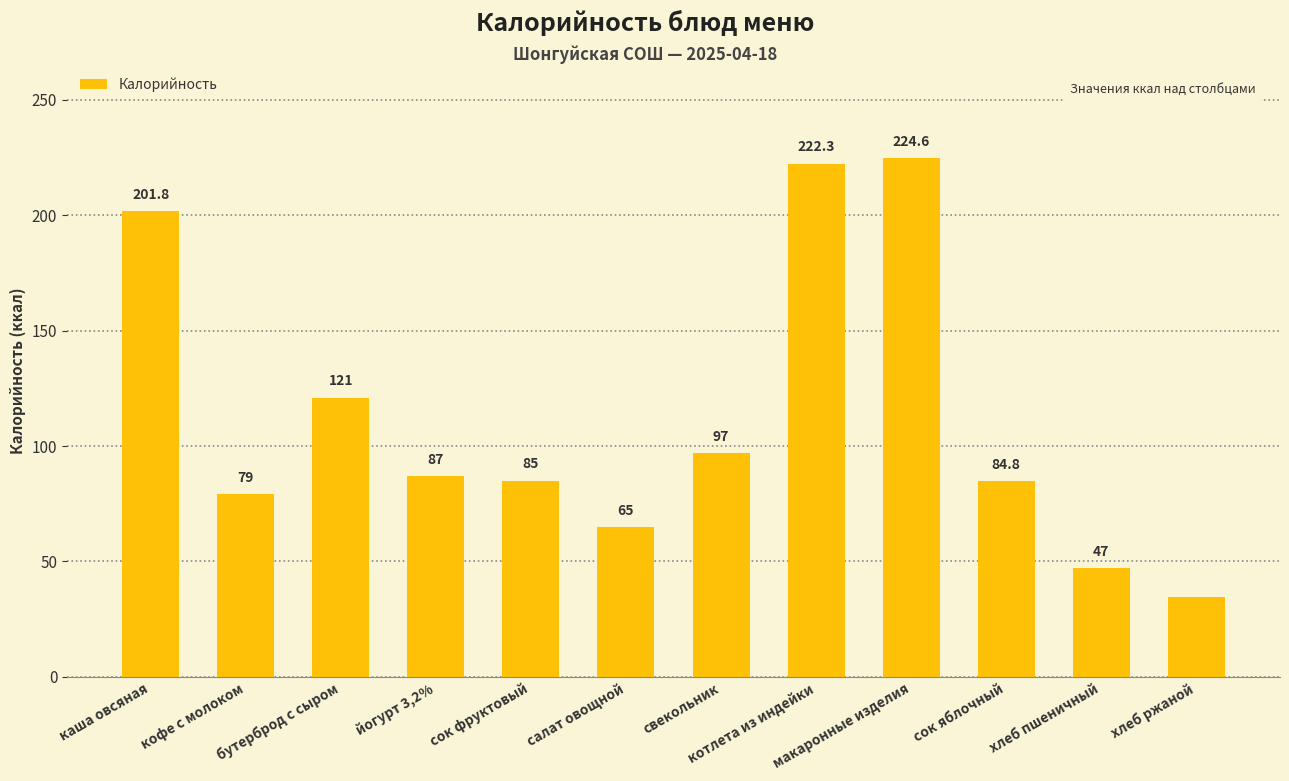

Rank the categories by value from highest to lowest.

макаронные изделия, котлета из индейки, каша овсяная, бутерброд с сыром, свекольник, йогурт 3,2%, сок фруктовый, сок яблочный, кофе с молоком, салат овощной, хлеб пшеничный, хлеб ржаной